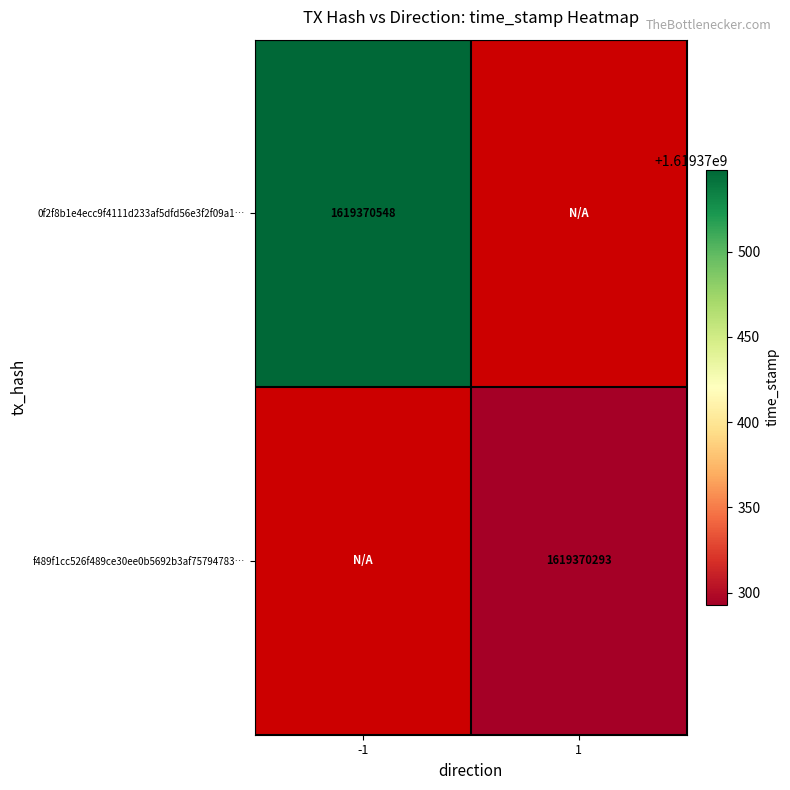

How many 0f2f8b1e4ecc9f4111d233af5dfd56e3f2f09a1 values are between -1 and 1?

2